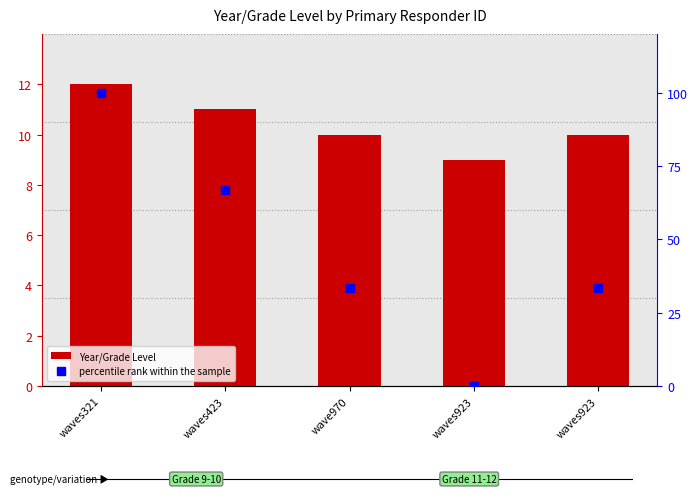

Rank the categories by Year/Grade Level value from lowest to highest.

waves923, wave970, waves923, waves423, waves321